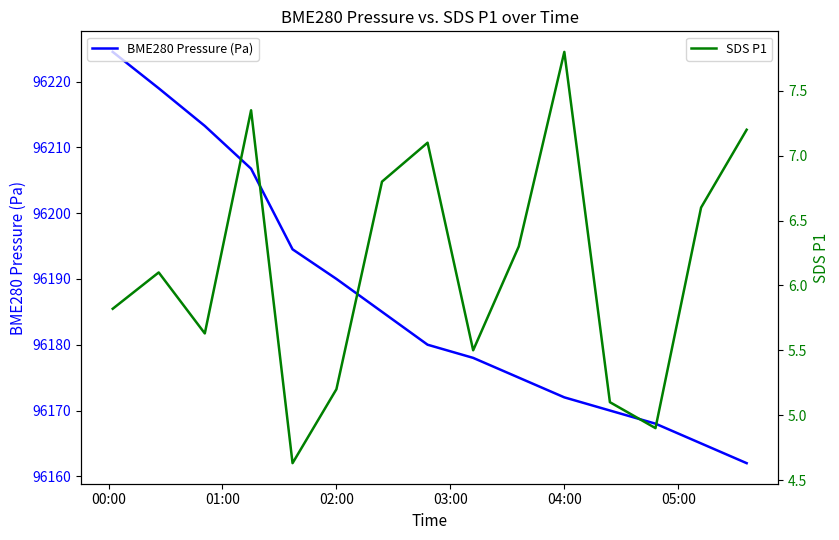

How many values in the BME280 Pressure (Pa) series are below 96180?

7